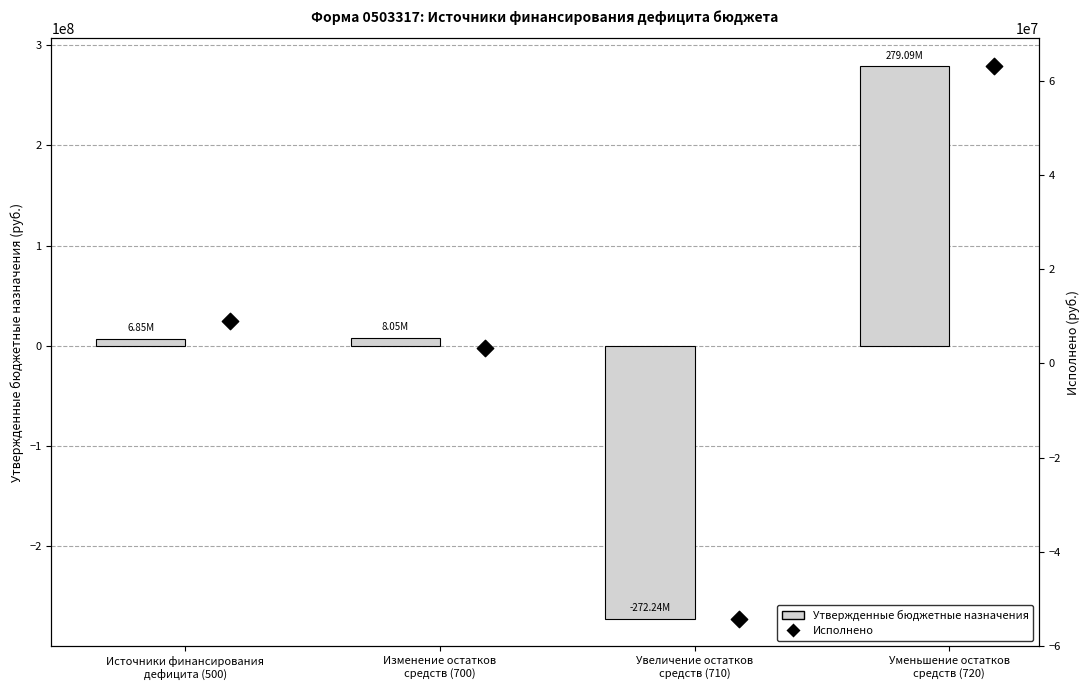

At how many categories does at least one series exceed 132145839?

1